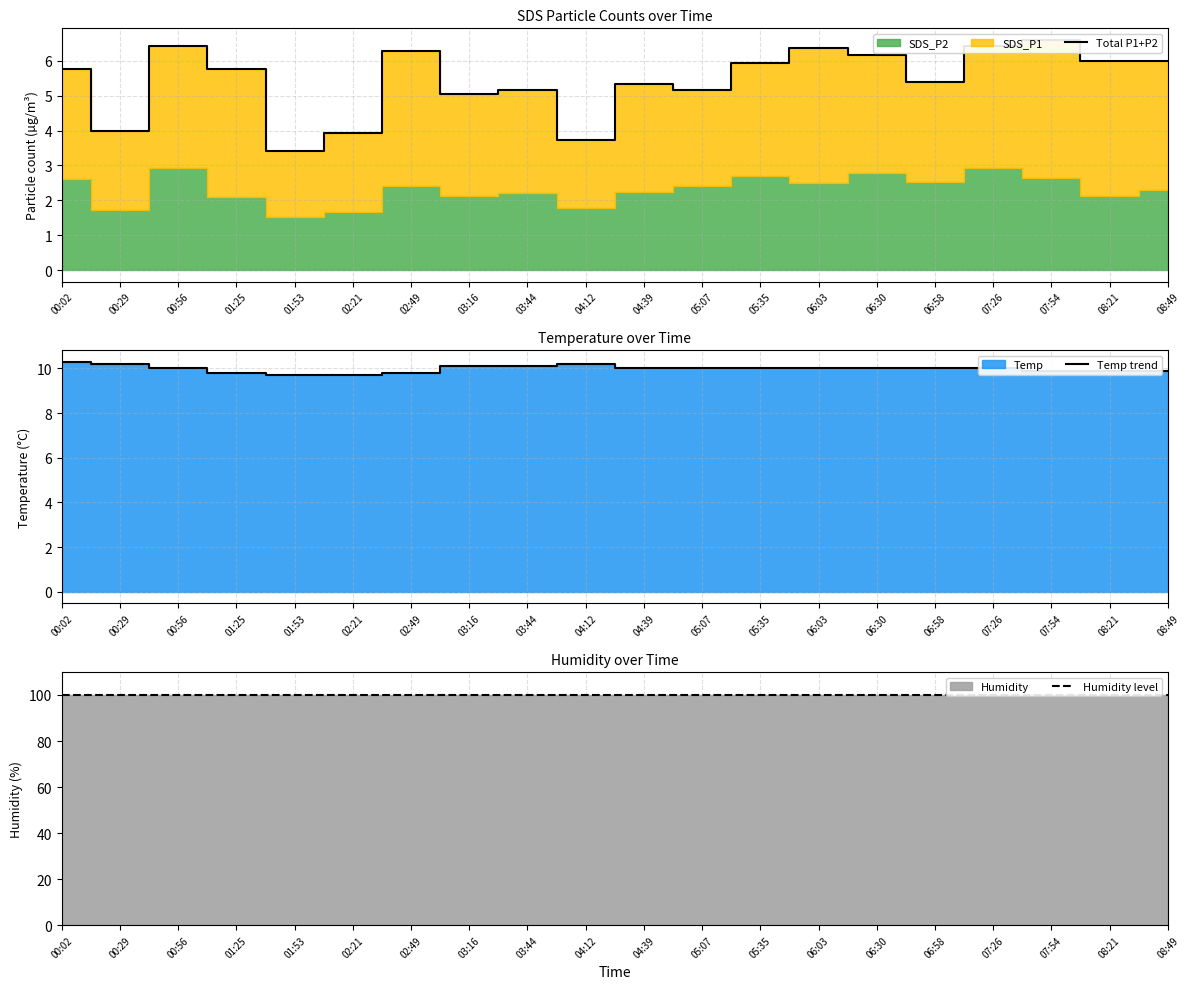

Reading left to right, list all the values displayed in this chart.

Total P1+P2: 00:02=5.8	00:29=4.0	00:56=6.4	01:25=5.8	01:53=3.4	02:21=3.9	02:49=6.3	03:16=5.1	03:44=5.2	04:12=3.7	04:39=5.3	05:07=5.2	05:35=5.9	06:03=6.4	06:30=6.2	06:58=5.4	07:26=6.4	07:54=6.6	08:21=6.0	08:49=6.0
Temp trend: 00:02=10.3	00:29=10.2	00:56=10.0	01:25=9.8	01:53=9.7	02:21=9.7	02:49=9.8	03:16=10.1	03:44=10.1	04:12=10.2	04:39=10.0	05:07=10.0	05:35=10.0	06:03=10.0	06:30=10.0	06:58=10.0	07:26=10.0	07:54=9.9	08:21=9.9	08:49=9.9
Humidity level: 00:02=99.9	00:29=99.9	00:56=99.9	01:25=99.9	01:53=99.9	02:21=99.9	02:49=99.9	03:16=99.9	03:44=99.9	04:12=99.9	04:39=99.9	05:07=99.9	05:35=99.9	06:03=99.9	06:30=99.9	06:58=99.9	07:26=99.9	07:54=99.9	08:21=99.9	08:49=99.9